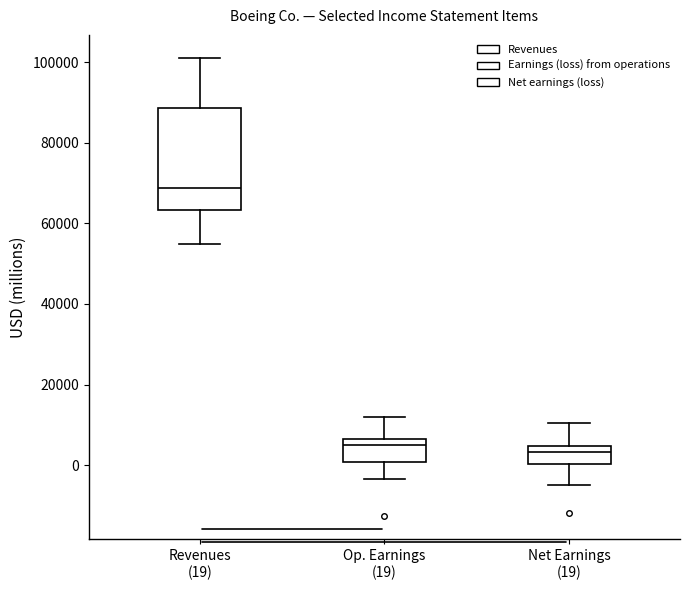

Where is the lower edge of the box for Net Earnings (19) on the y-axis? The values are not printed on the chart, so give them approximately, as read against the axis.

0